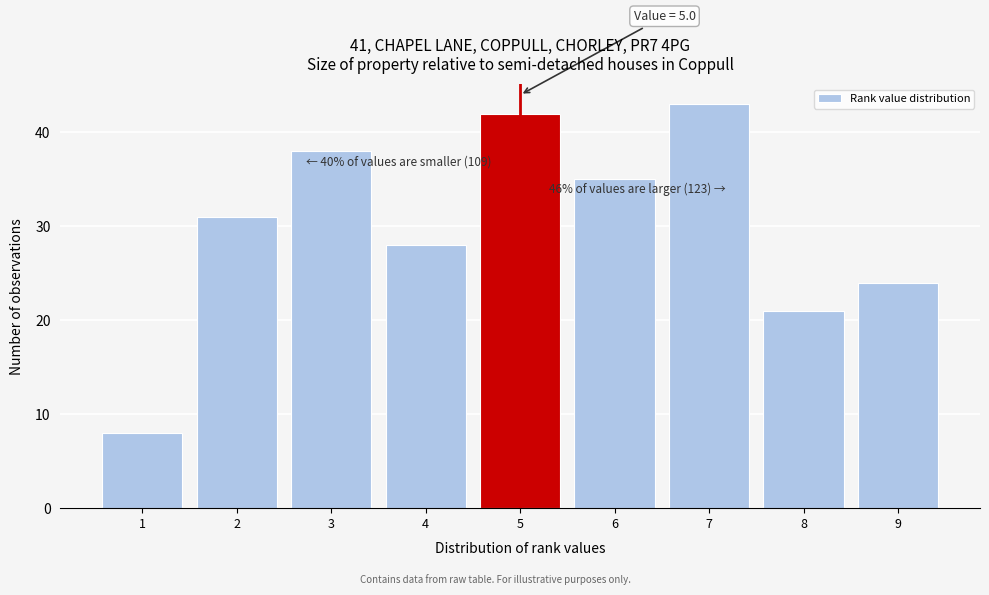

Over which range of the x-axis is the bar tallest?

6.5 to 7.5